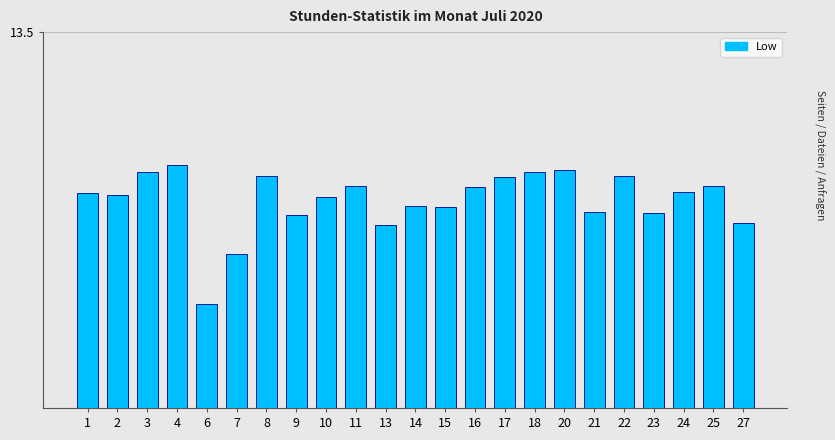

What is the greatest value displayed?

11.9